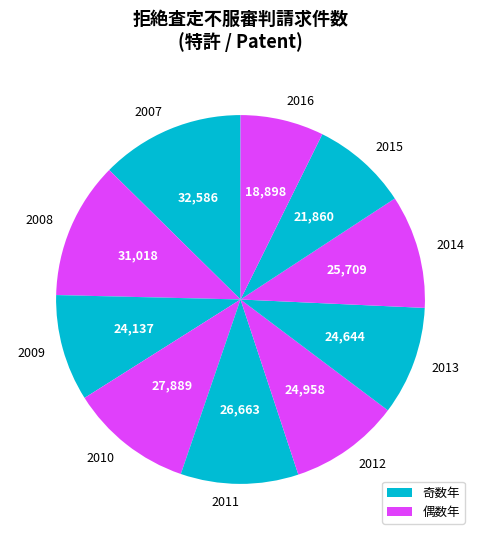

Approximately how many times larger is the value at 2013 compared to 2016?

1.3